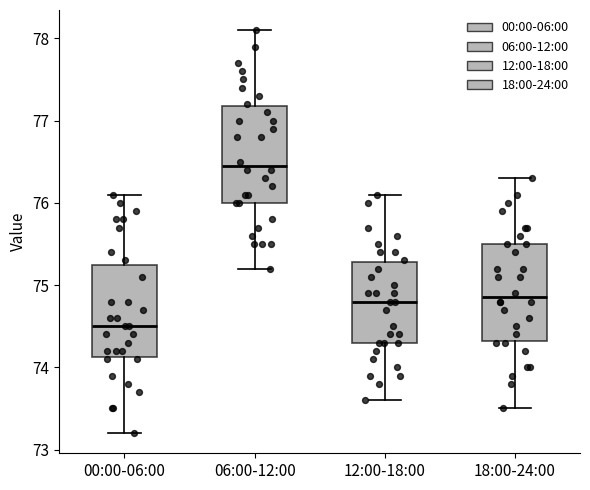

Reading left to right, read every box against the y-axis: the position of its median line, the range the box covers, and the ends of its whiskers. The values are not printed on the chart, so give them approximately, as read against the axis.

00:00-06:00: median 74.5, box 74.1 to 75.3, whiskers 73.2 to 76.1
06:00-12:00: median 76.5, box 76.0 to 77.2, whiskers 75.2 to 78.1
12:00-18:00: median 74.8, box 74.3 to 75.3, whiskers 73.6 to 76.1
18:00-24:00: median 74.9, box 74.3 to 75.5, whiskers 73.5 to 76.3